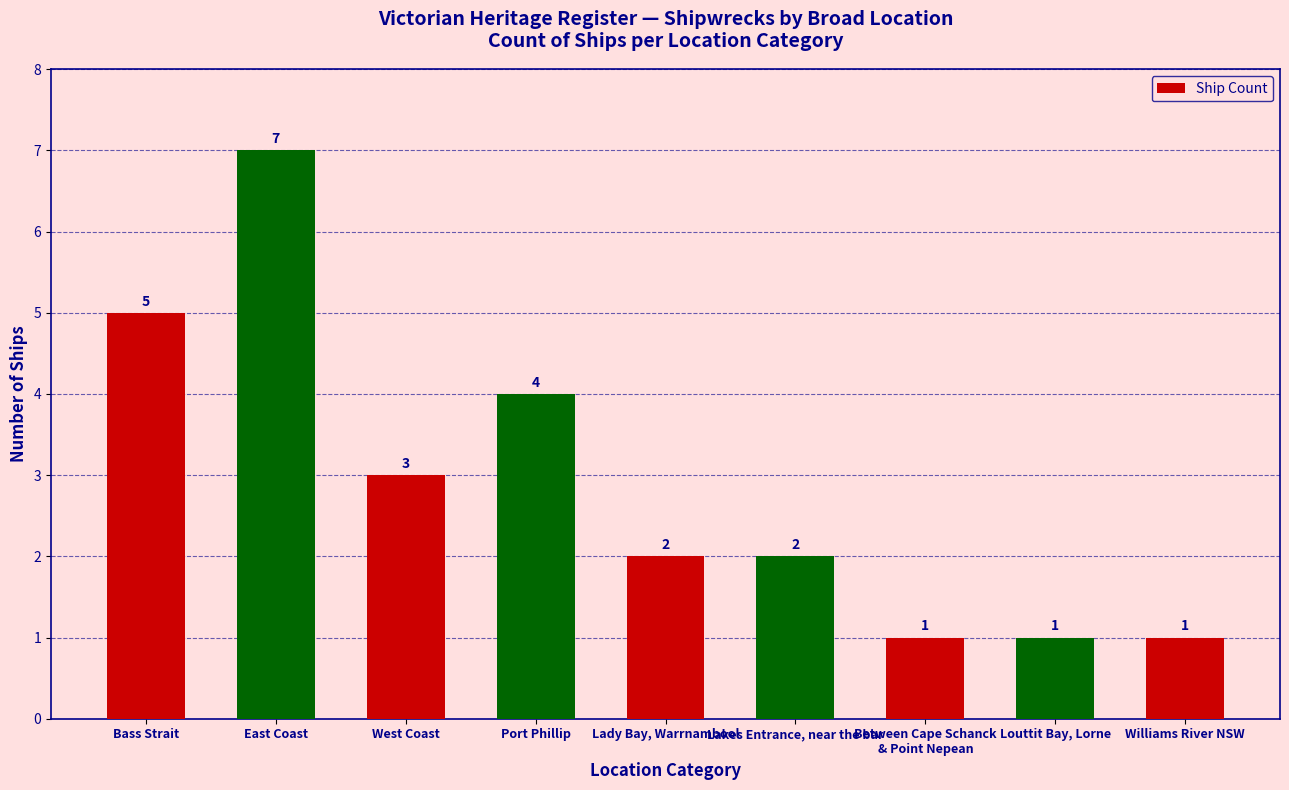

What is the sum of all values?

26